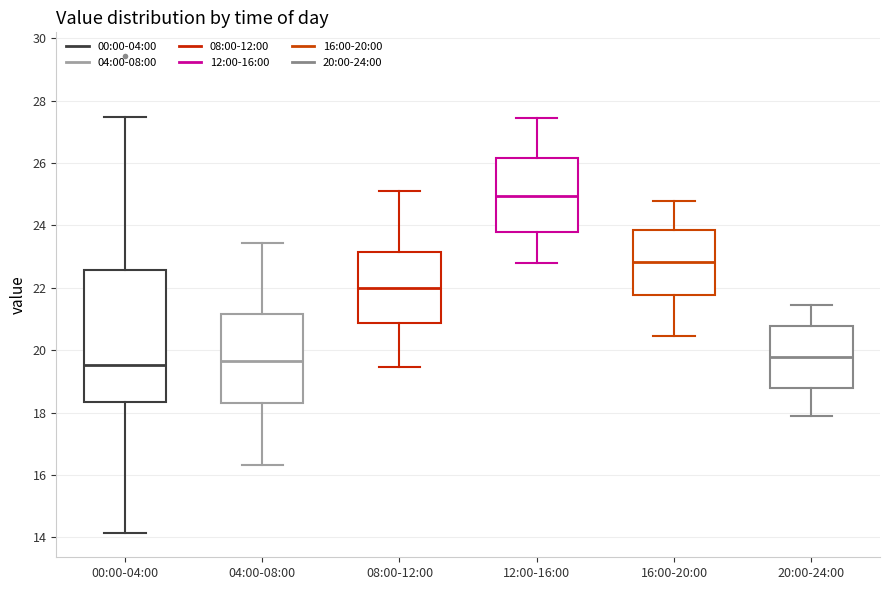

Where is the upper edge of the box for 12:00-16:00 on the y-axis? The values are not printed on the chart, so give them approximately, as read against the axis.

26.2